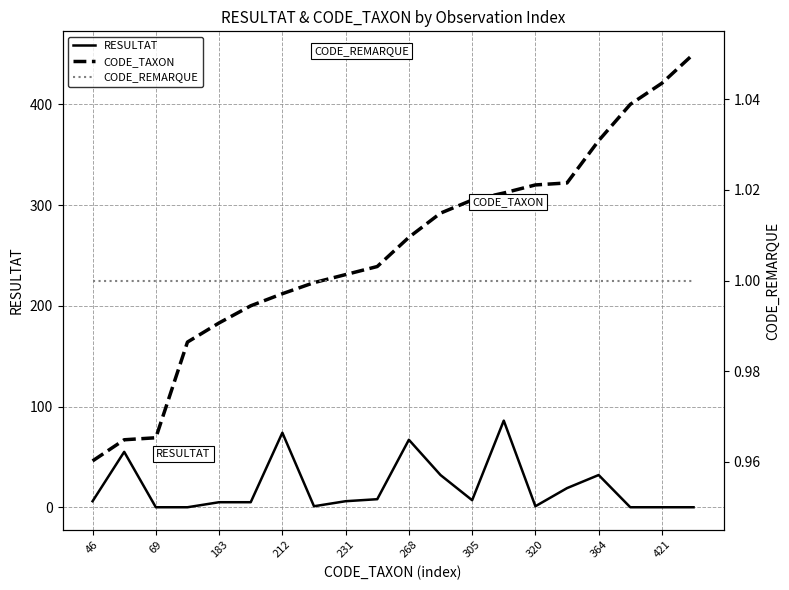

Which series has the largest total across all categories?

CODE_TAXON